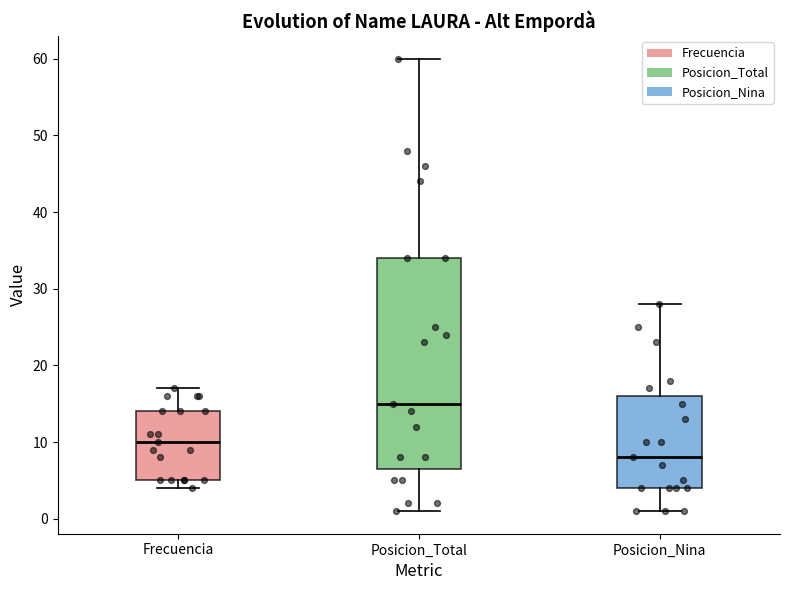

Which box's median line is the highest?

Posicion_Total